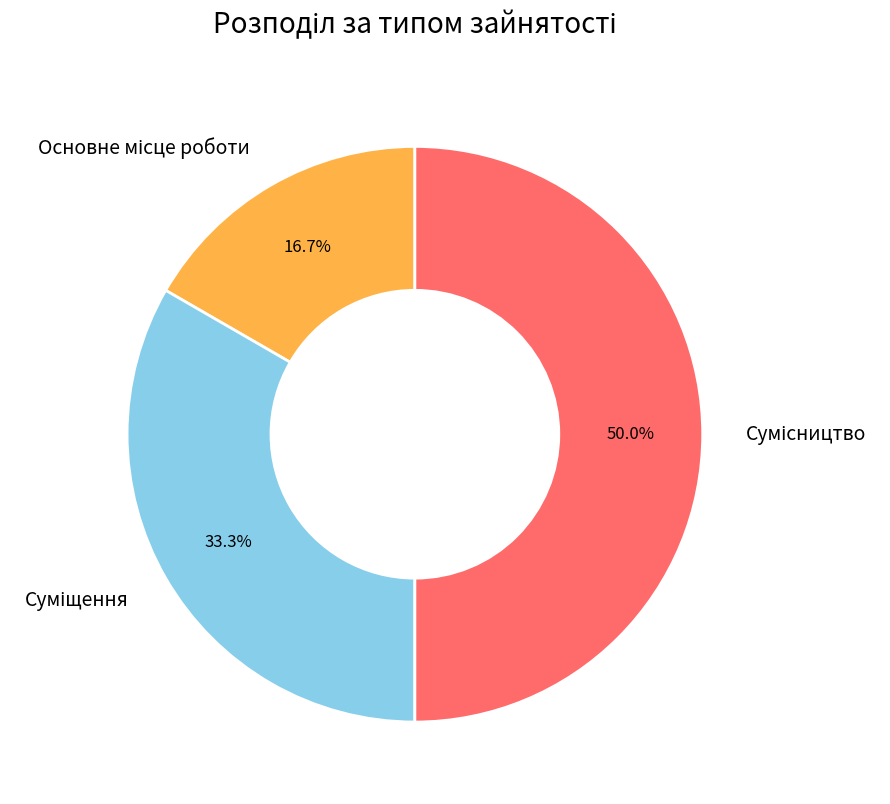

What percentage is the Сумісництво slice, to the nearest percent?

50%